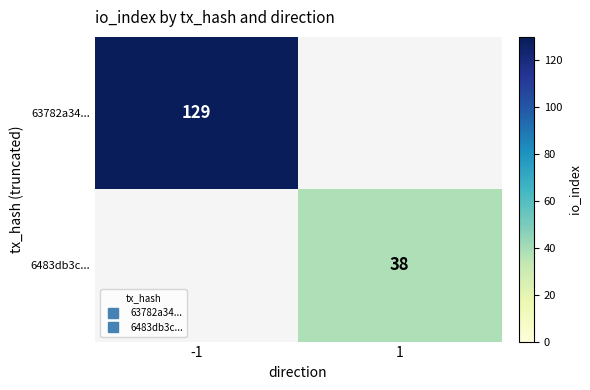

At which category is the sum across all series the highest?

-1